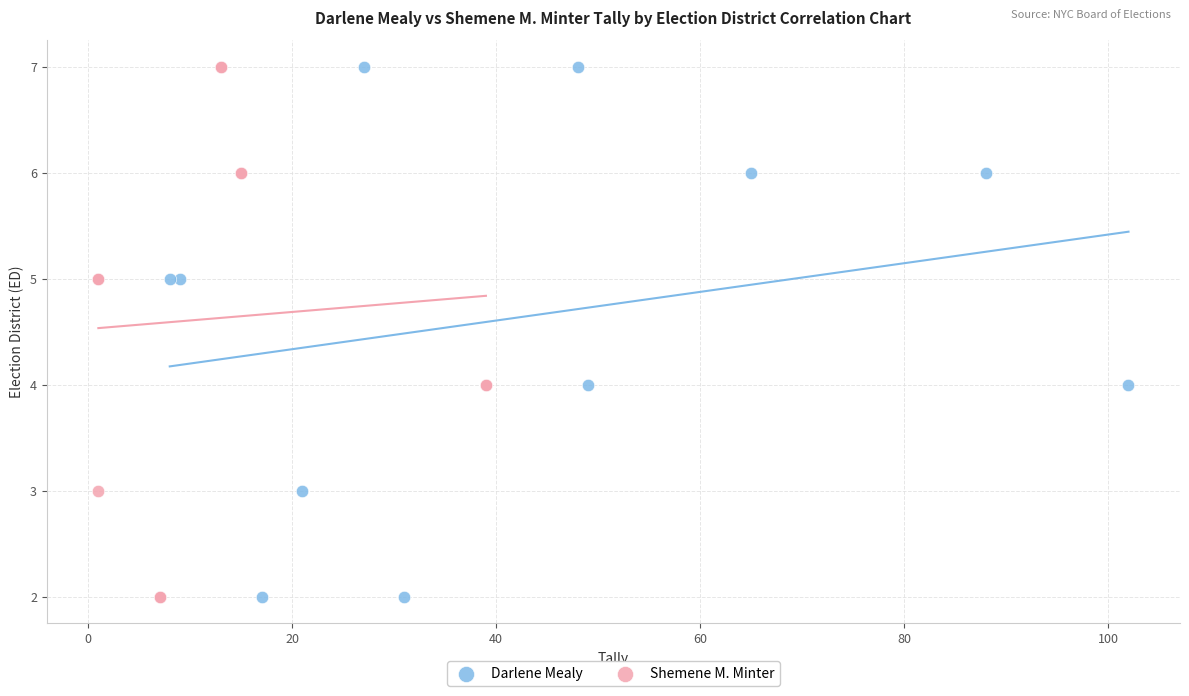

What are all the series names shown in the legend?

Darlene Mealy, Shemene M. Minter